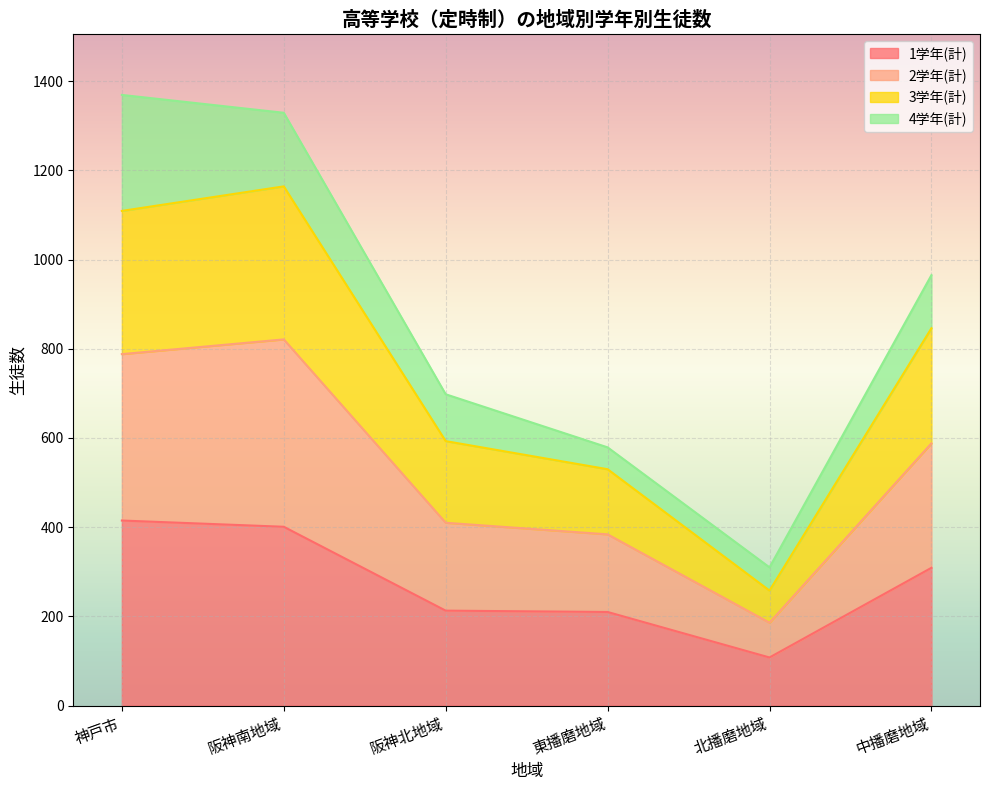

Which has a higher value, 中播磨地域 or 阪神北地域?

中播磨地域